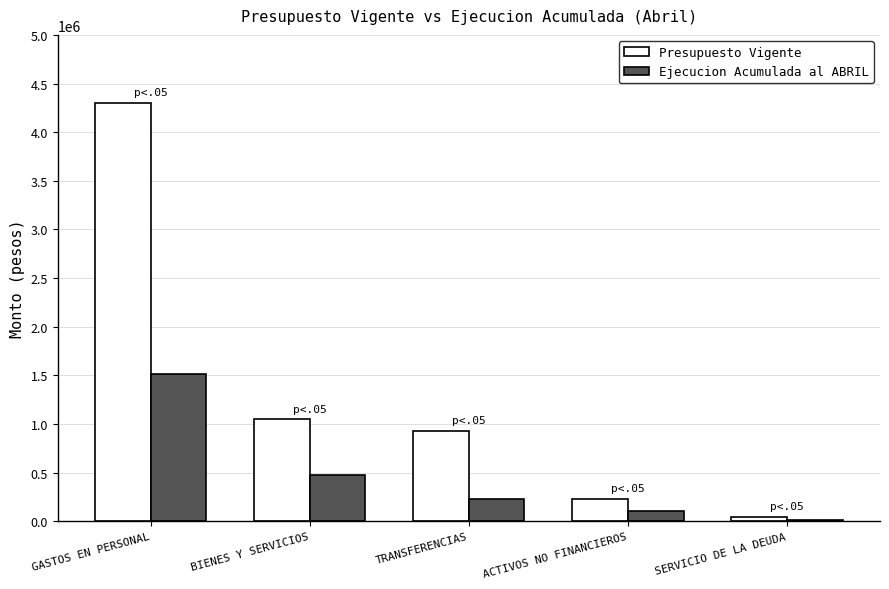

What is the difference between the Ejecucion Acumulada al ABRIL values at BIENES Y SERVICIOS and GASTOS EN PERSONAL?

1035680